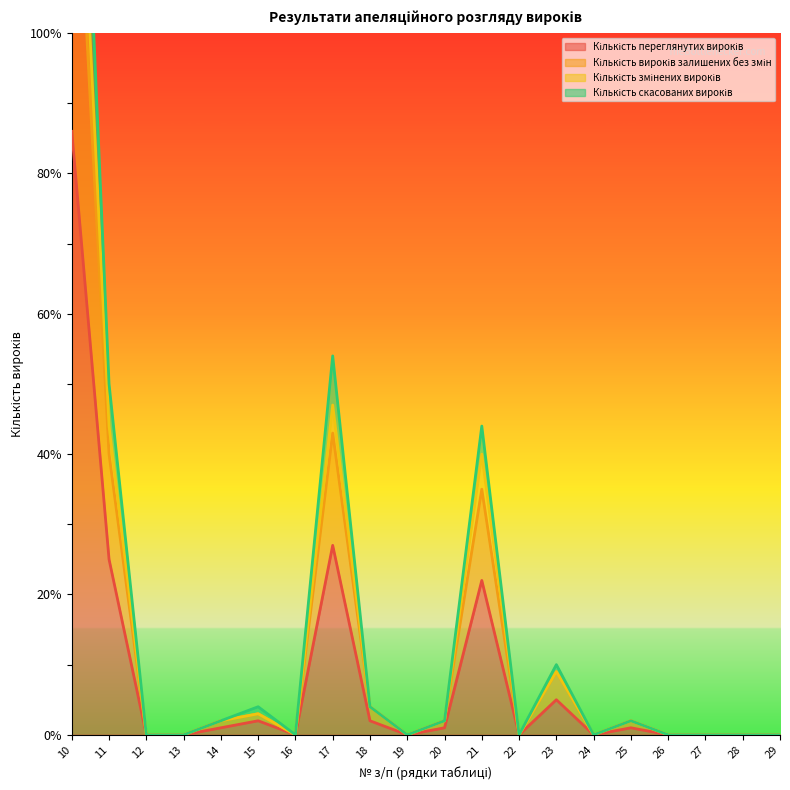

At how many categories does at least one series exceed 74?

1